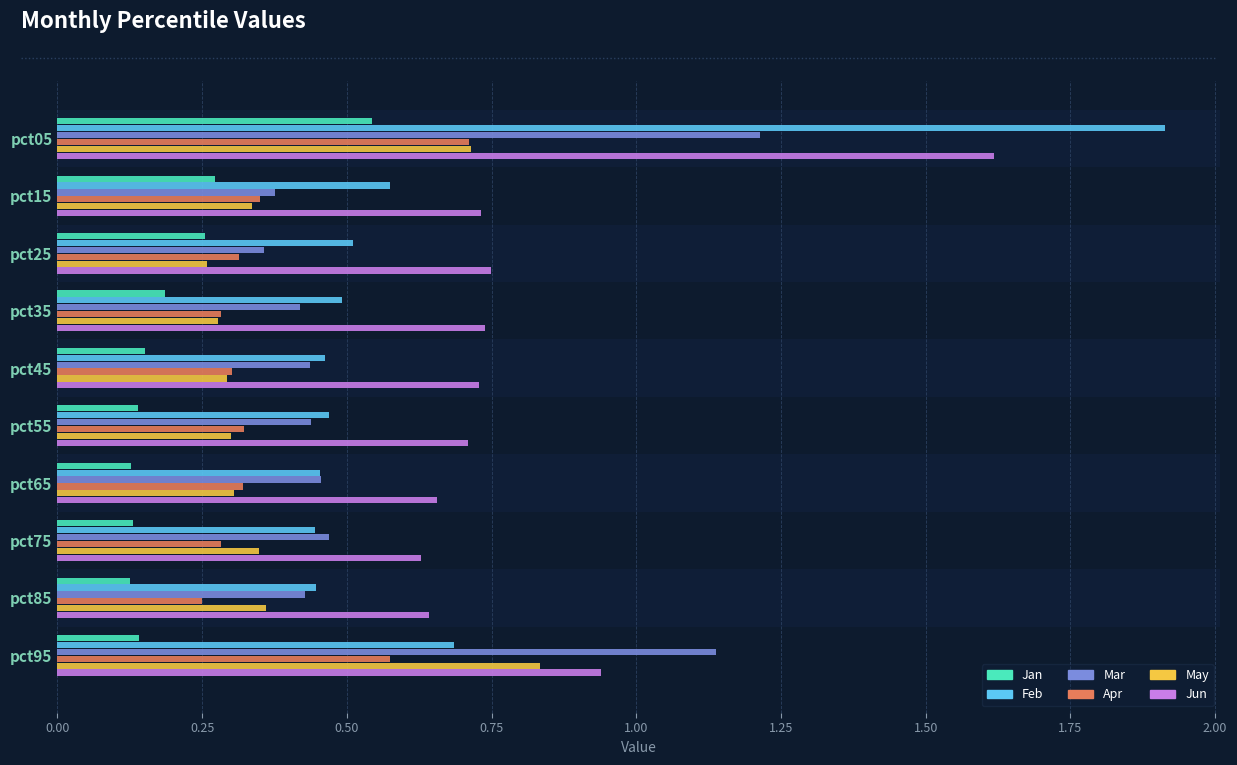

What is the sum of all Feb values?

6.5